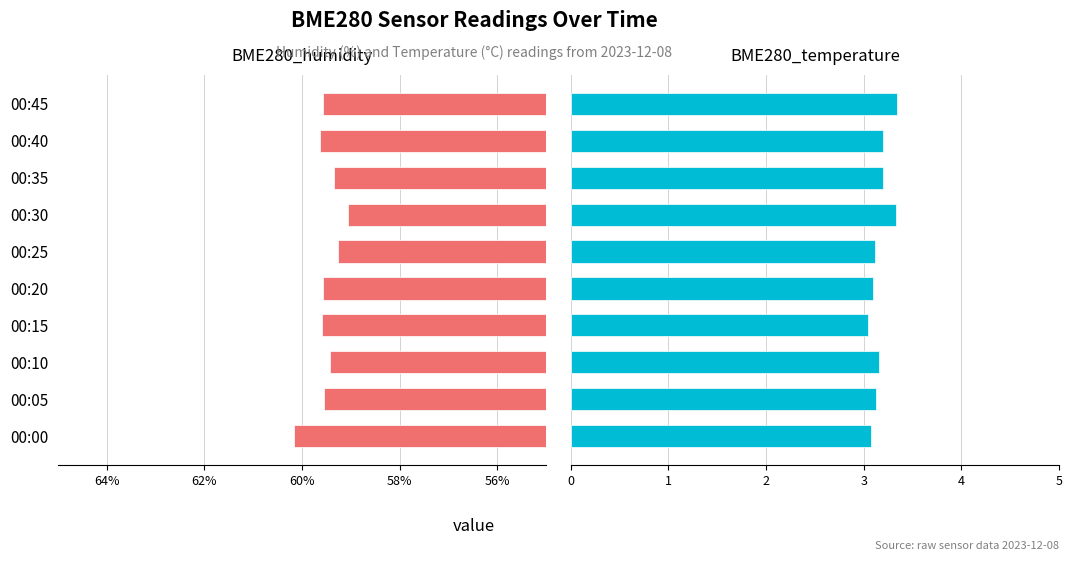

Which series has the largest total across all categories?

BME280_humidity